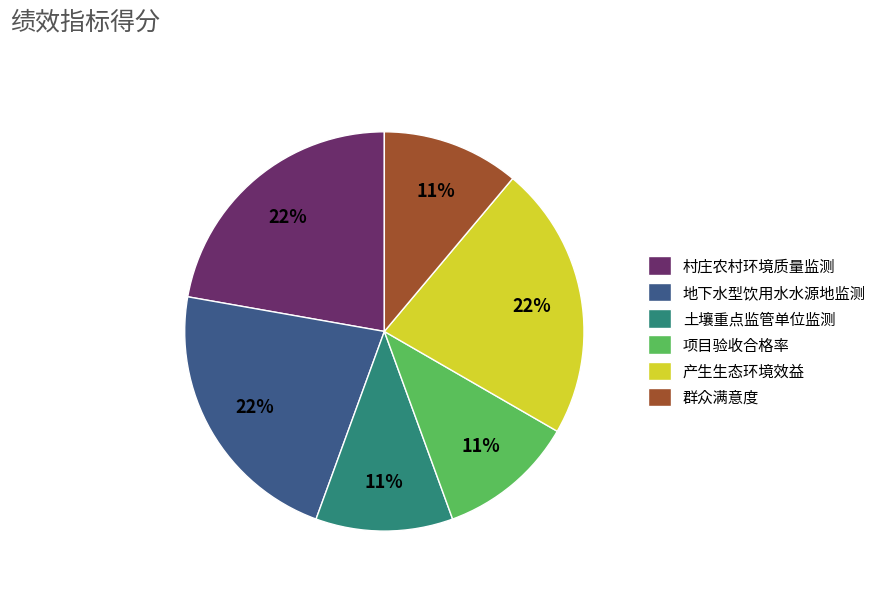

What is the ratio of the value at 土壤重点监管单位监测 to the value at 项目验收合格率?

1.0